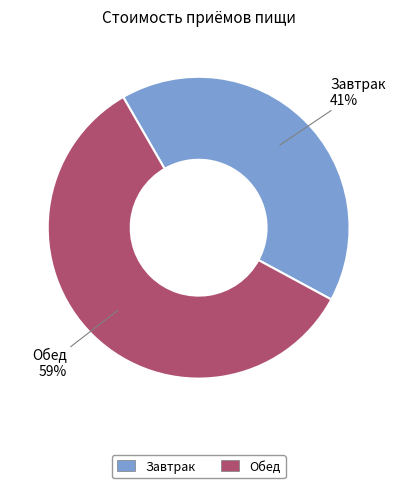

What percentage is the Обед slice, to the nearest percent?

59%